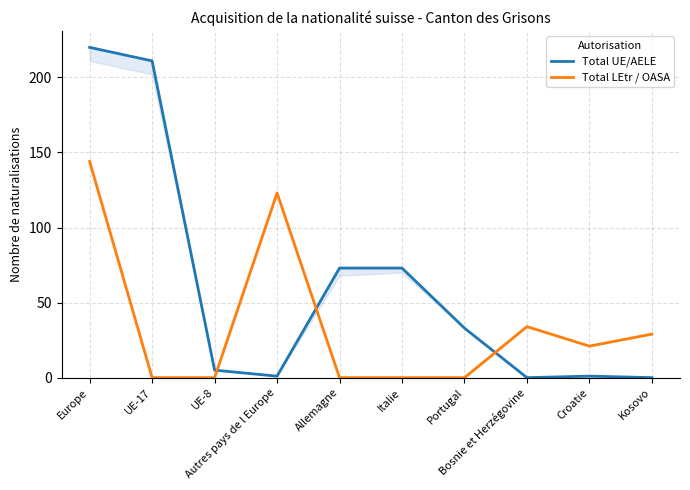

Reading left to right, what are all the values shown in this chart?

Total UE/AELE: 220	211	5	1	73	73	33	0	1	0
Total LEtr / OASA: 144	0	0	123	0	0	0	34	21	29